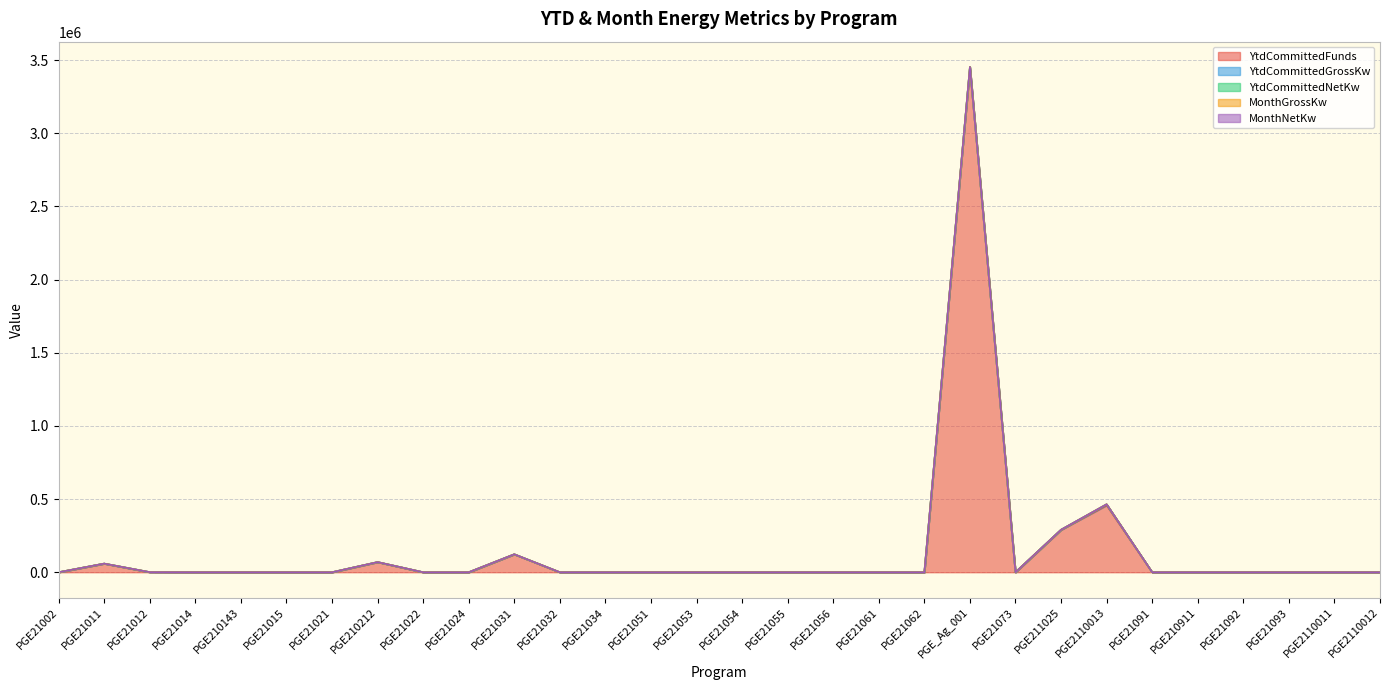

What is the spread (max minus min) of values at PGE21031?

122613